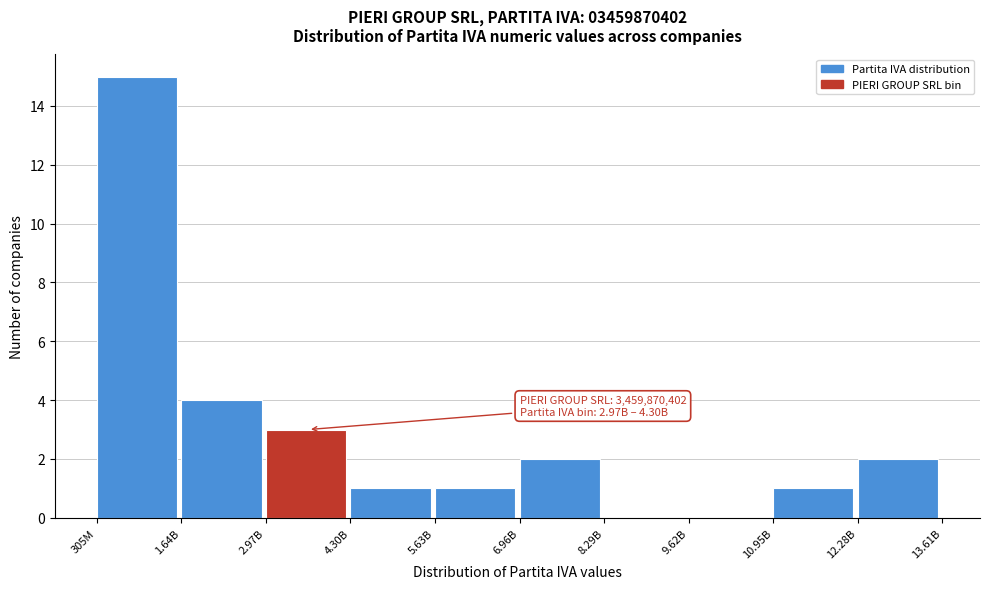

Reading right to left, extract all data points from this chart.

12.28B=2	10.95B=1	9.62B=0	8.29B=0	6.96B=2	5.63B=1	4.30B=1	2.97B=3	1.64B=4	305M=15